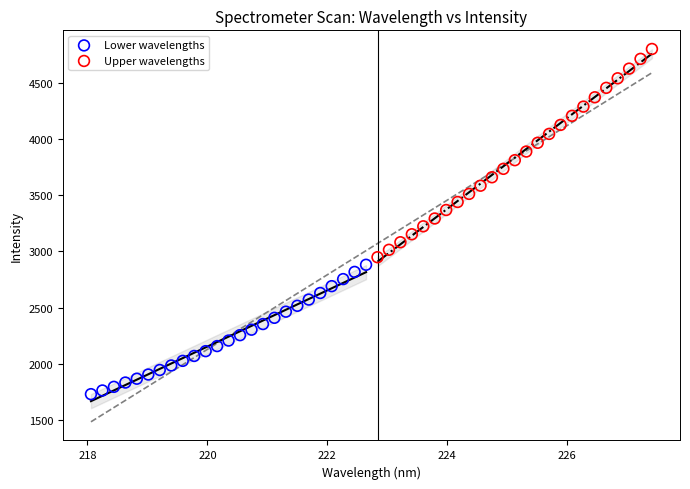

Which series contains the lowest Y value?

Lower wavelengths